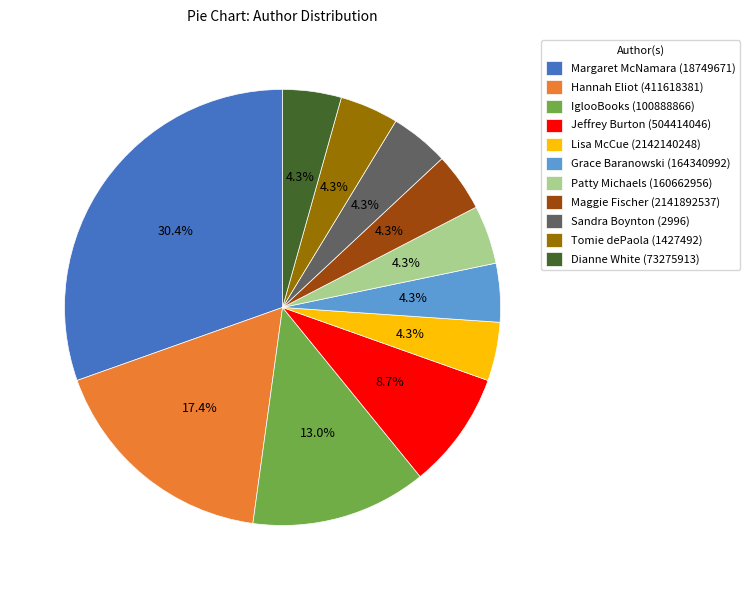

Is it true that Lisa McCue (2142140248) is 4% of the pie?

True